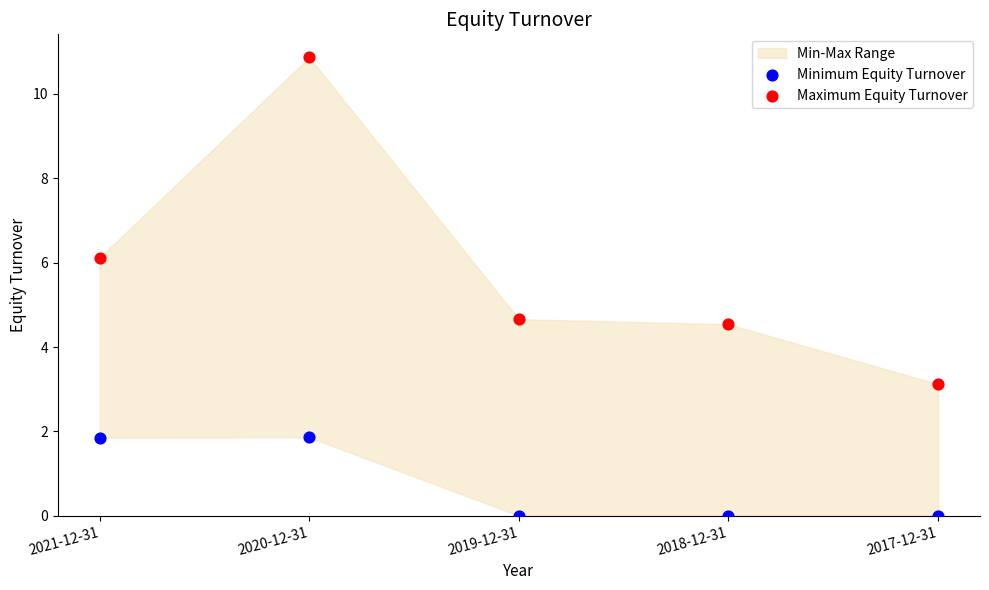

Which series reaches the maximum Y coordinate?

Maximum Equity Turnover